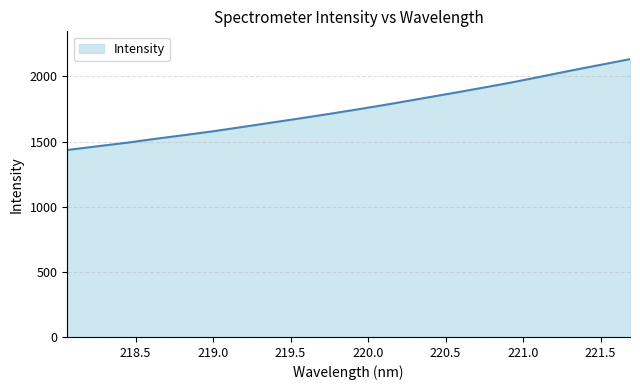

What is the maximum value shown in the chart?

2133.4